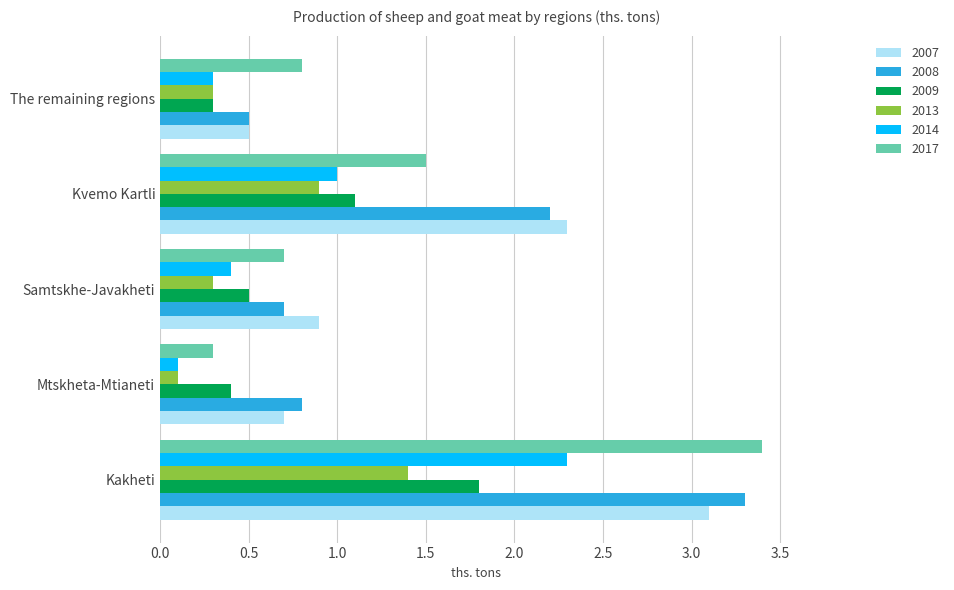

Count the number of data series in this chart.

6